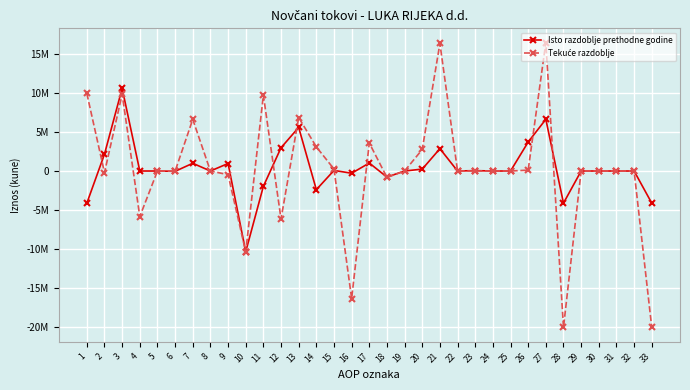

In Isto razdoblje prethodne godine, how many points are higher than both neighbors (excluding endpoints)?

9